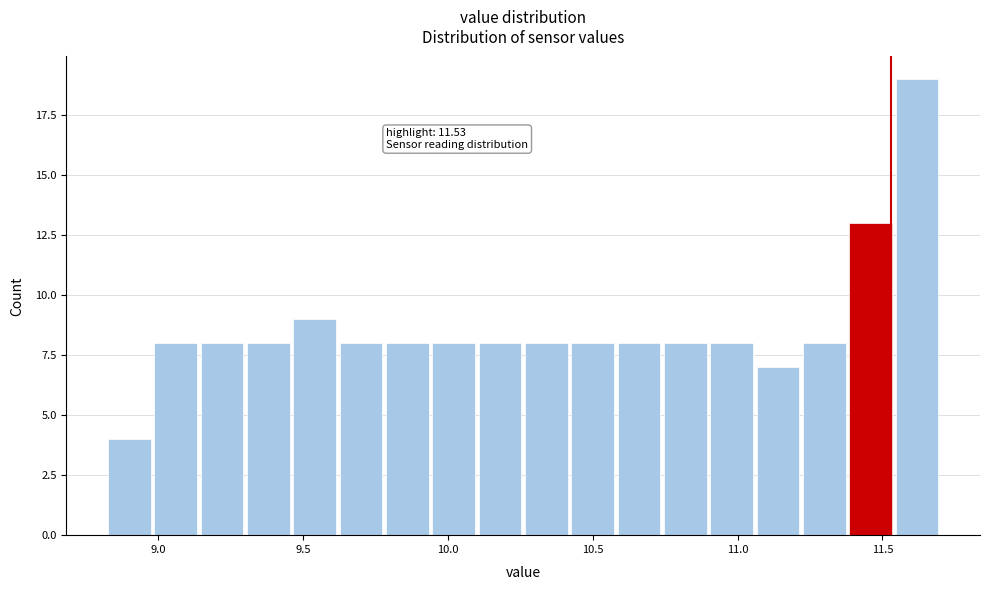

Read against the x-axis, roughly where is the centre of the tallest bar?

11.60